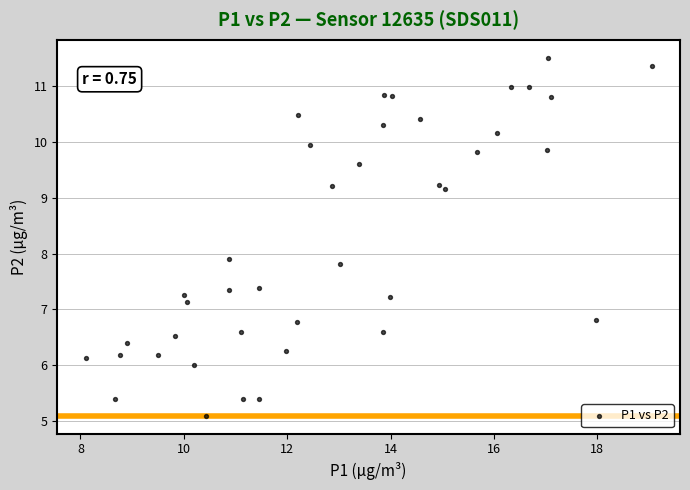

What Y value in the scatter plot is closest to 8?

7.9